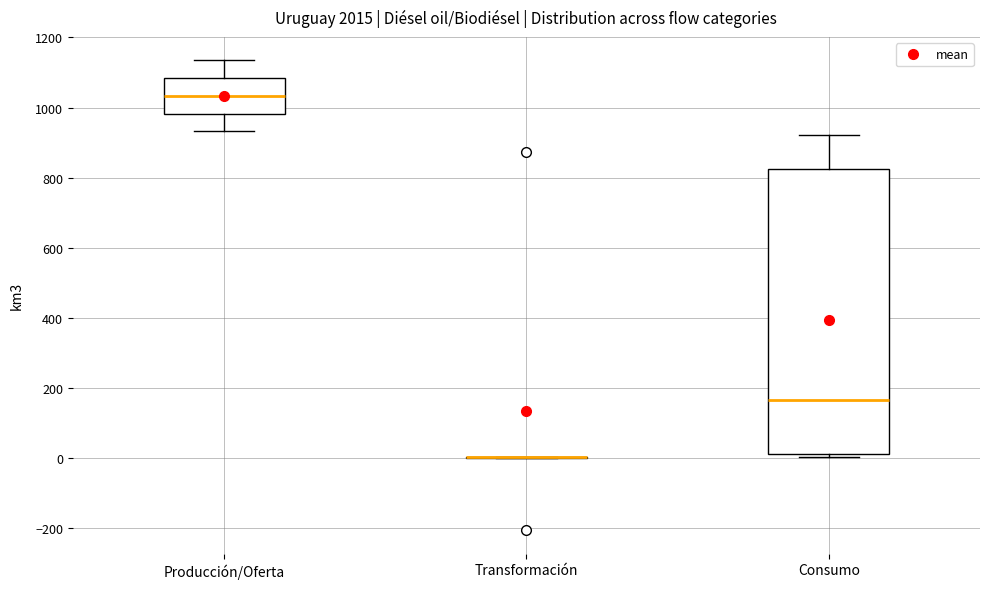

Reading left to right, read every box against the y-axis: the position of its median line, the range the box covers, and the ends of its whiskers. The values are not printed on the chart, so give them approximately, as read against the axis.

Producción/Oferta: median 1040, box 980 to 1080, whiskers 940 to 1140
Transformación: box collapsed to a line at 0, whiskers 0 to 0
Consumo: median 160, box 20 to 820, whiskers 0 to 920